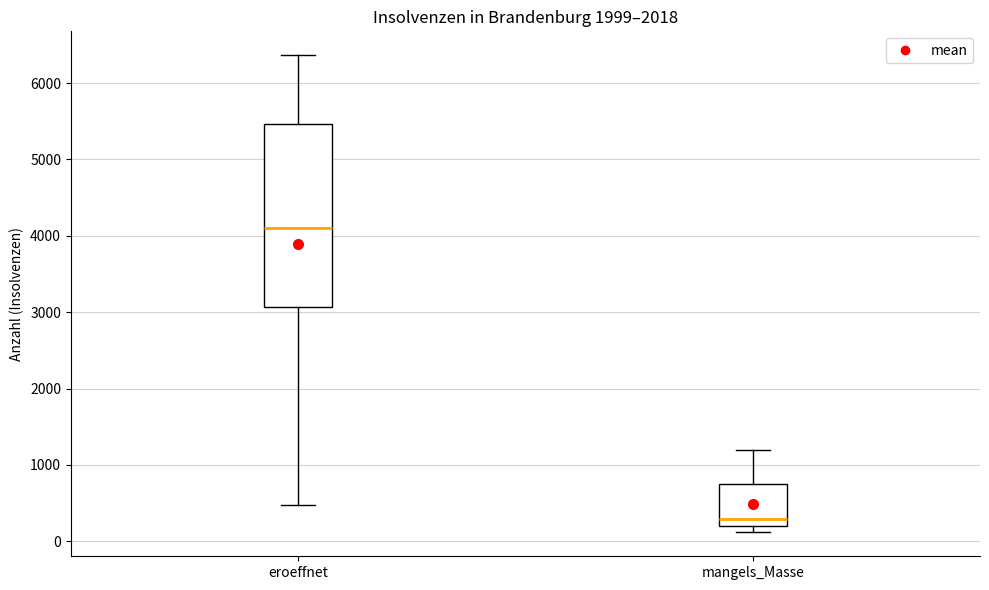

Reading left to right, transcribe this box plot: for each box, give where its median line is, the range the box spans, and where its two whiskers end, as read against the y-axis. The values are not printed on the chart, so give them approximately, as read against the axis.

eroeffnet: median 4100, box 3100 to 5500, whiskers 500 to 6400
mangels_Masse: median 300, box 200 to 800, whiskers 100 to 1200